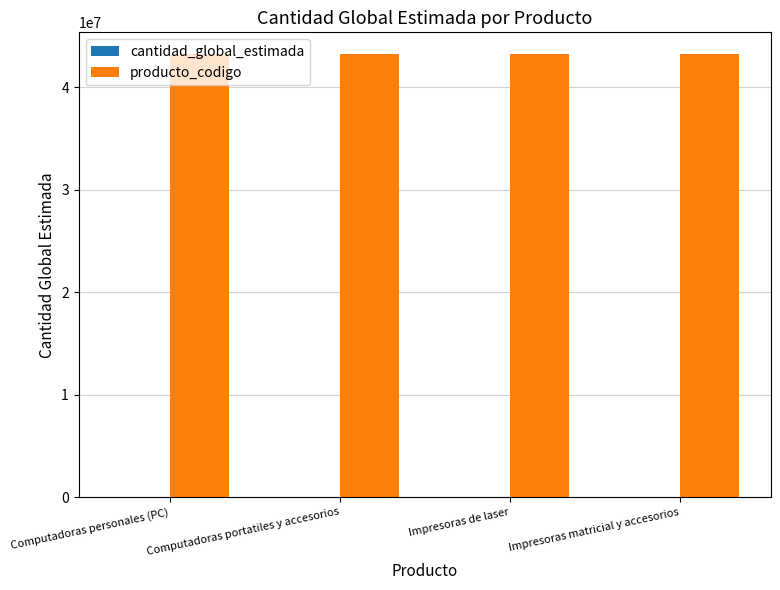

Is it true that producto_codigo equals 27627701 at Impresoras de laser?

False